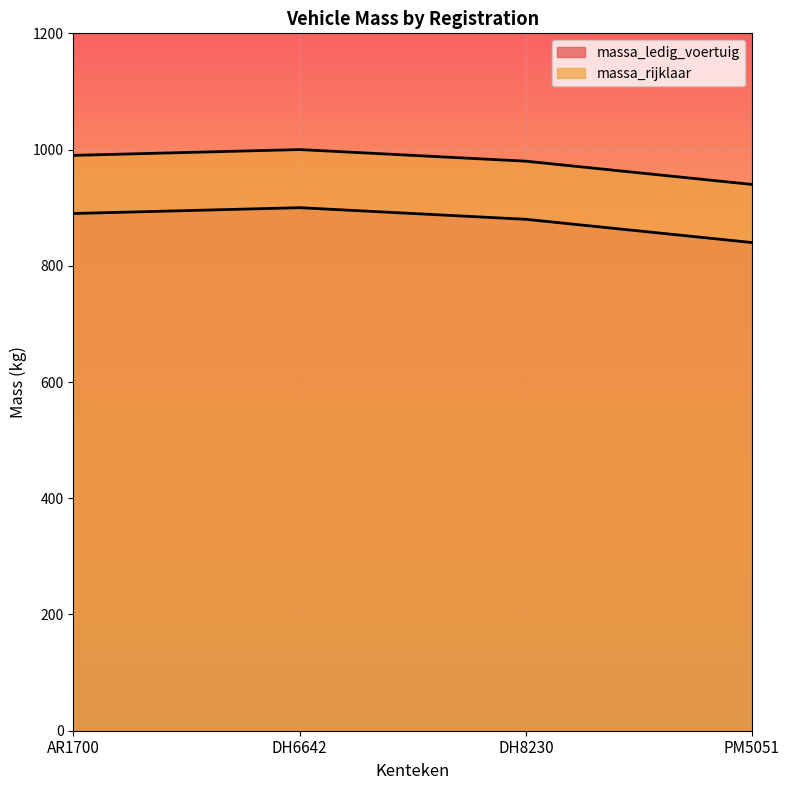

At which category is the sum across all series the highest?

DH6642